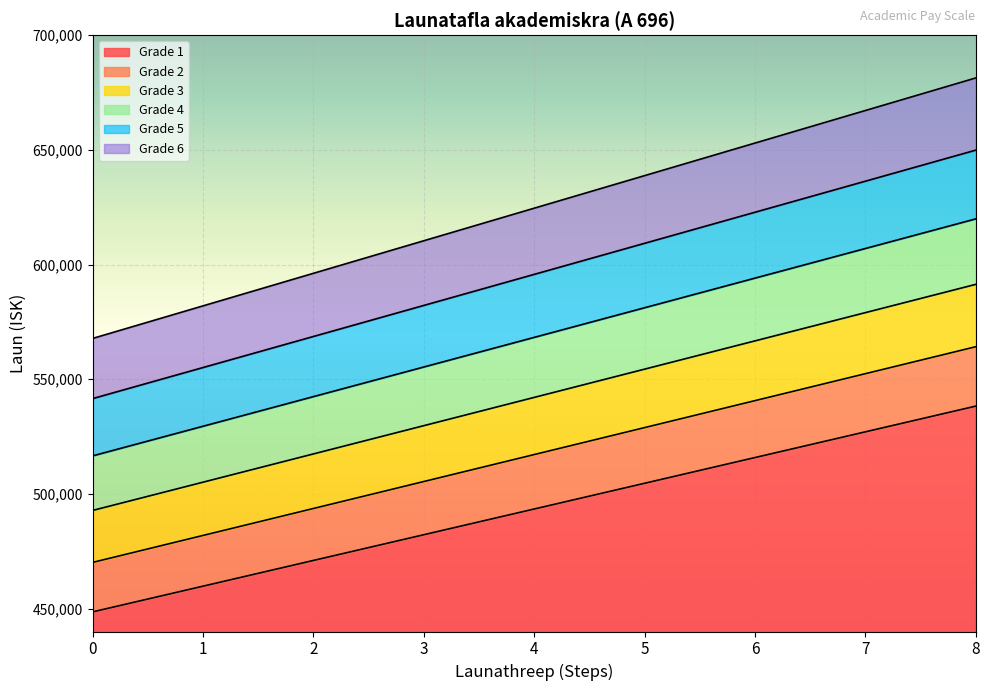

What is the value of the Grade 4 point at the 3rd from the left?

542403